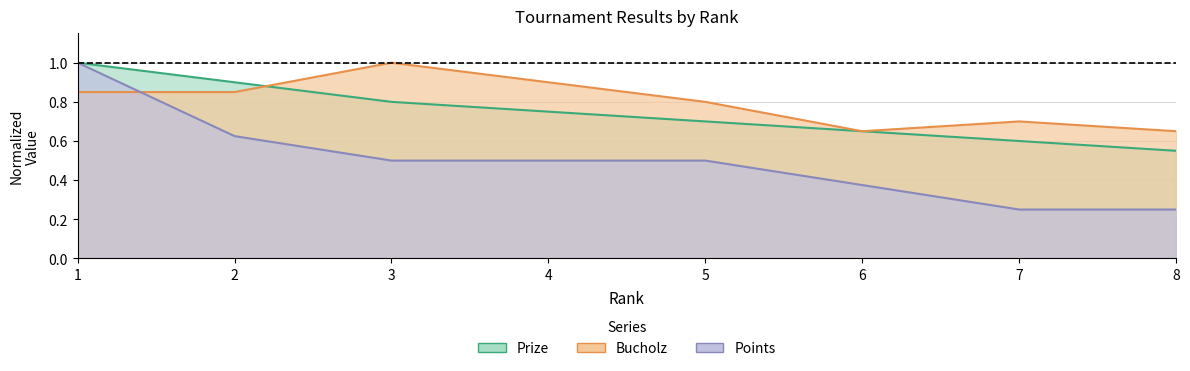

True or false: Bucholz has more than 2 interior local peaks.

False